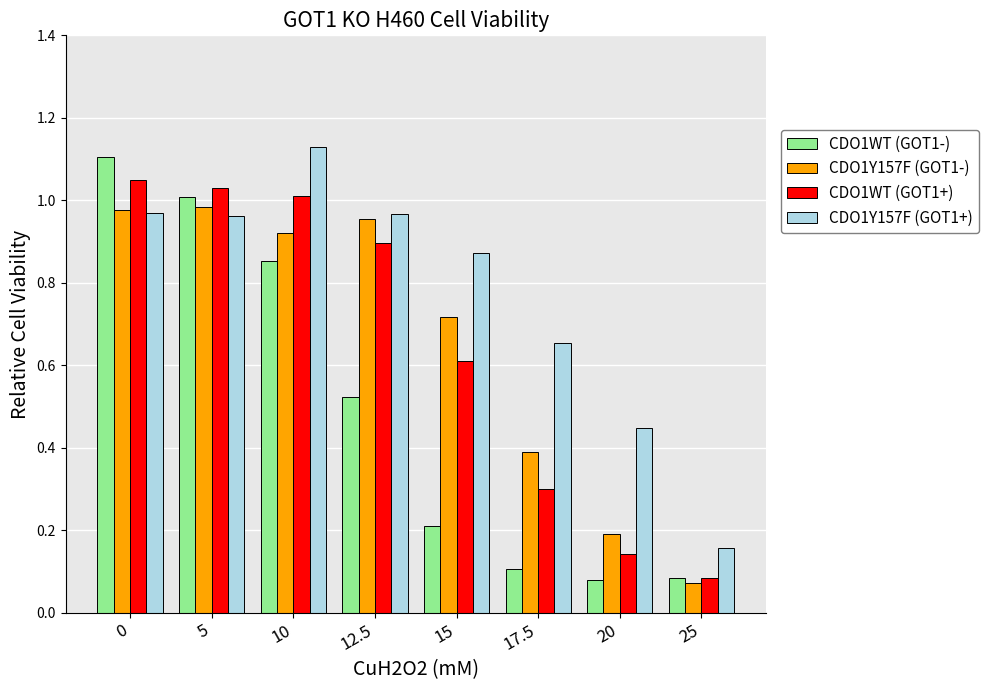

How many bars are there in each group?

4